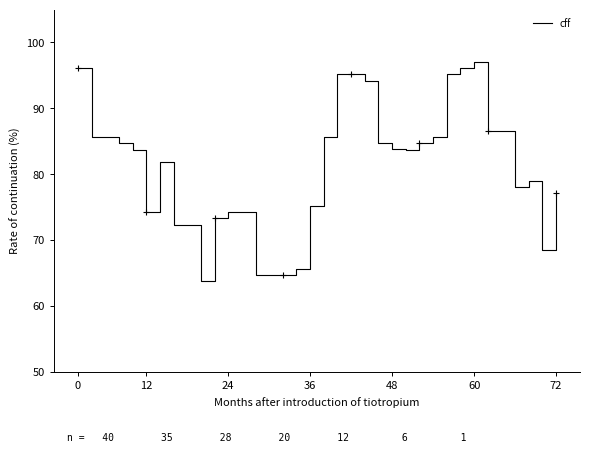

What is the lowest value of the cff series?

63.7